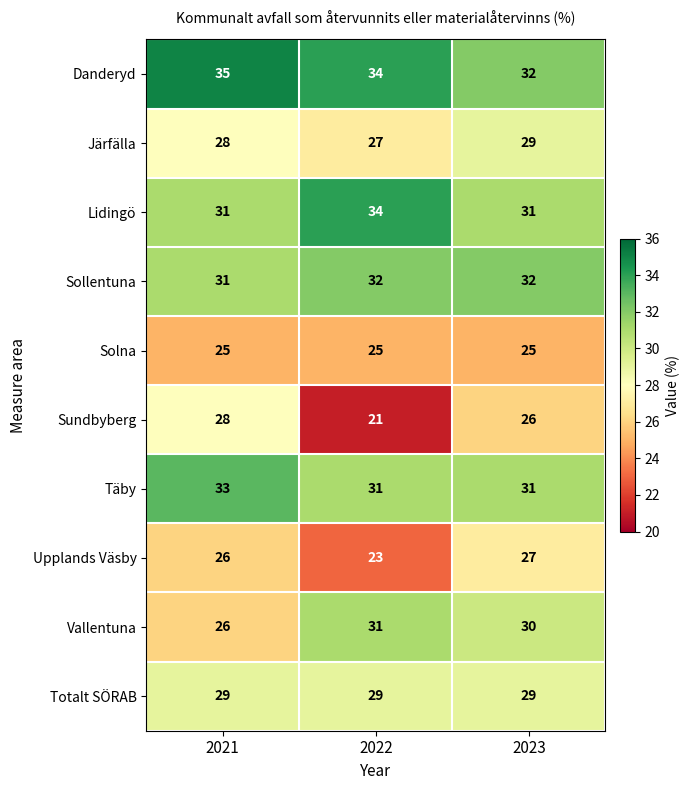

What is the total value across all series at 2022?

287